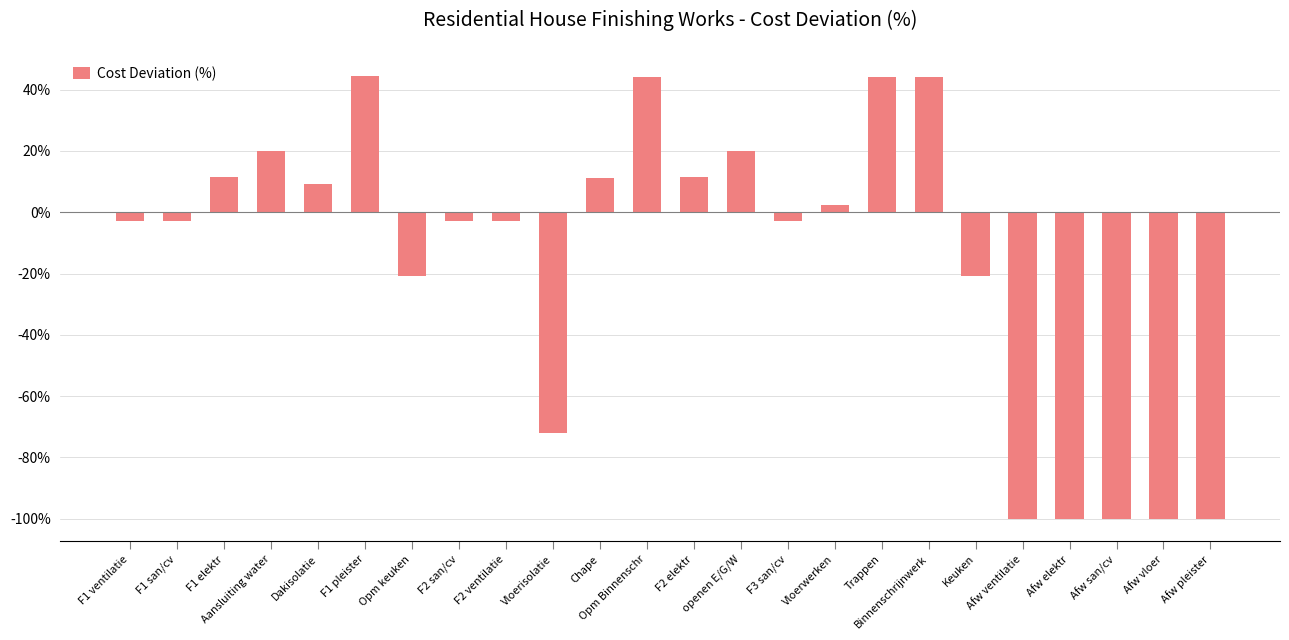

Does the chart contain any negative values?

Yes